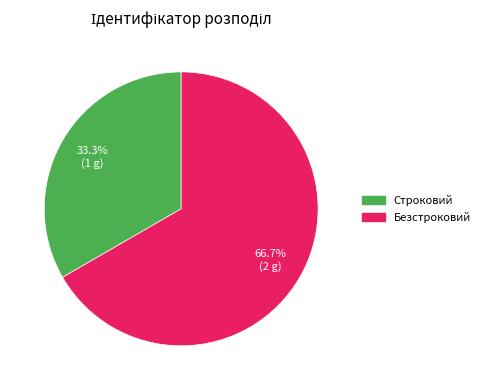

To the nearest percent, what portion does Безстроковий represent?

67%